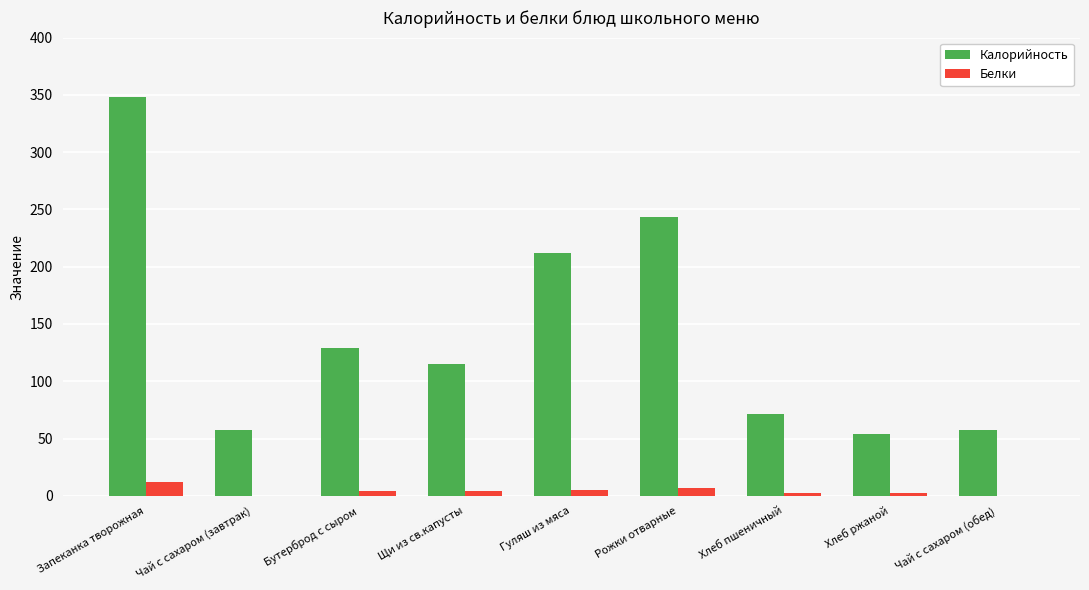

Is it true that Белки equals 12 at Запеканка творожная?

True